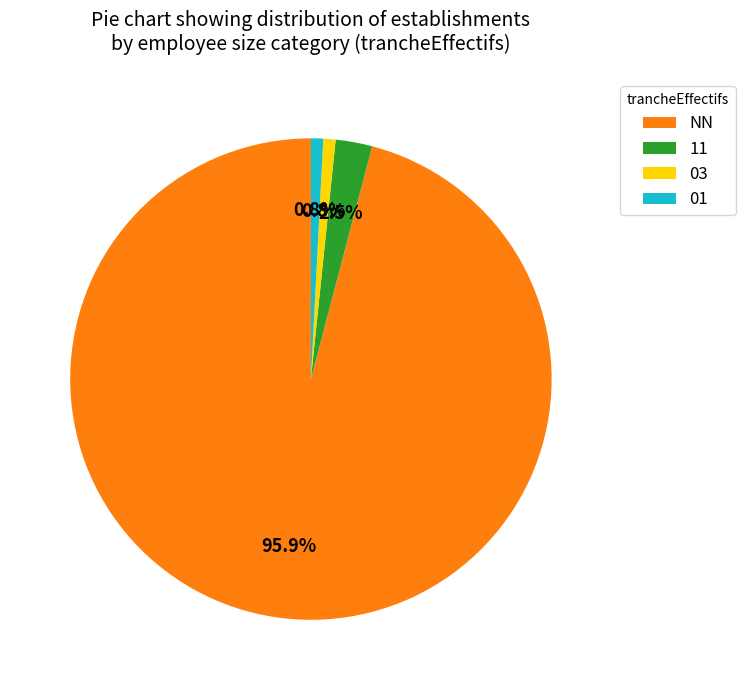

What is the ratio of the value at 03 to the value at 11?

0.3